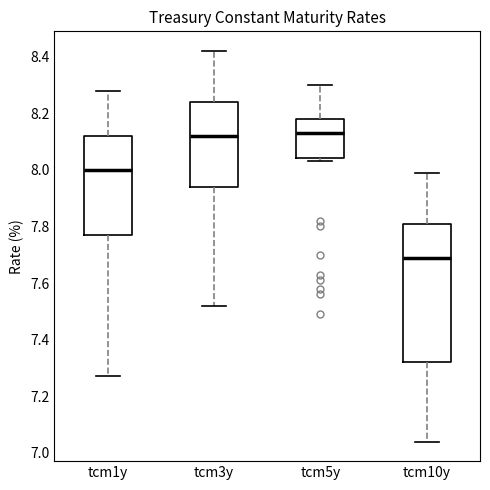

Where is the upper edge of the box for tcm1y on the y-axis? The values are not printed on the chart, so give them approximately, as read against the axis.

8.12